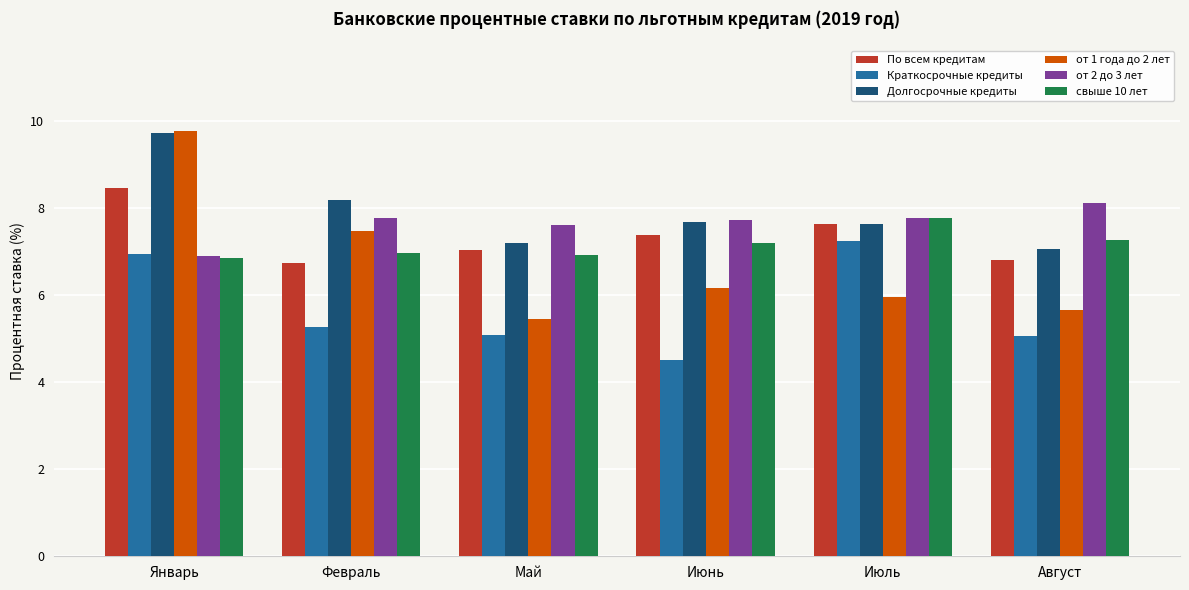

What value does the По всем кредитам series have at Февраль?

6.8